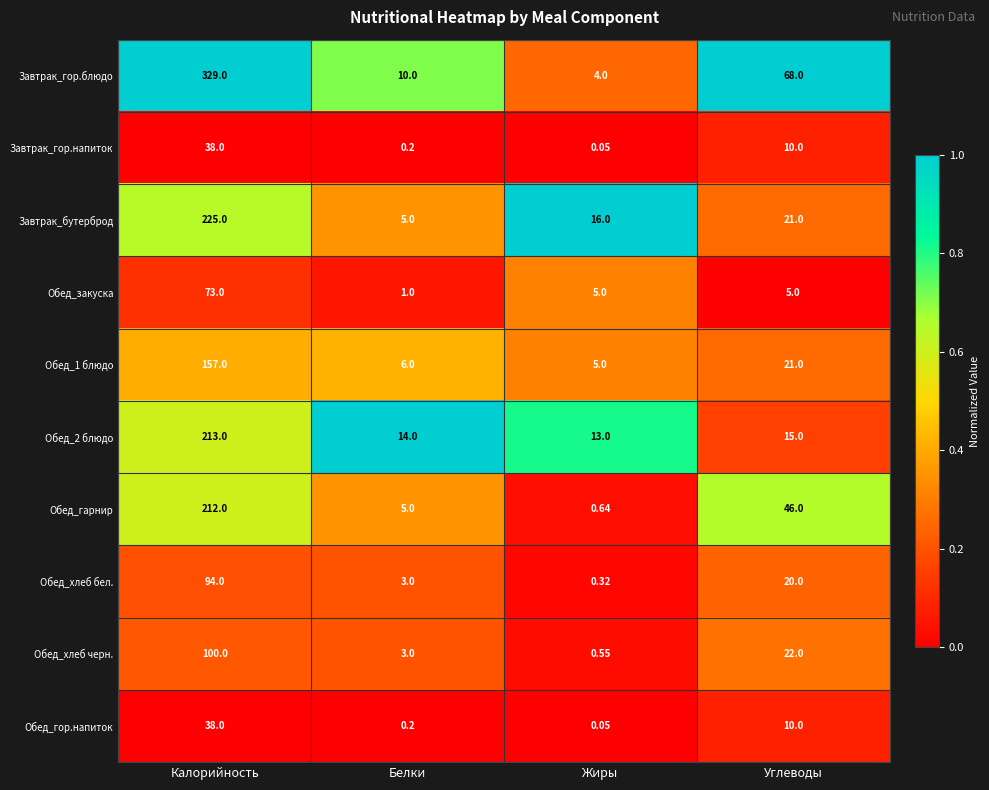

Which series has the largest total across all categories?

Завтрак_гор.блюдо